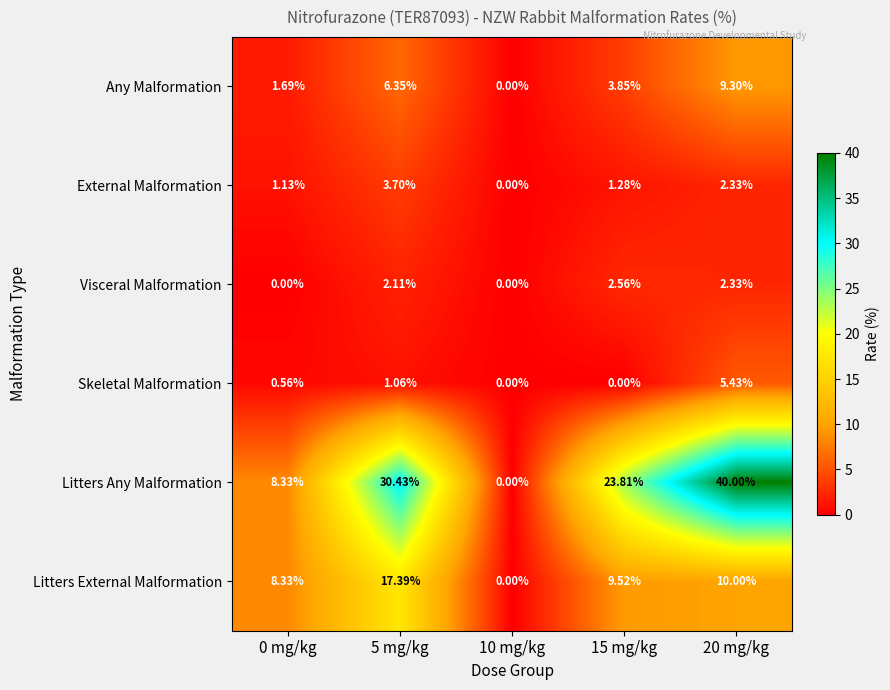

Rank the series by their maximum value, from lowest to highest.

Visceral Malformation, External Malformation, Skeletal Malformation, Any Malformation, Litters External Malformation, Litters Any Malformation